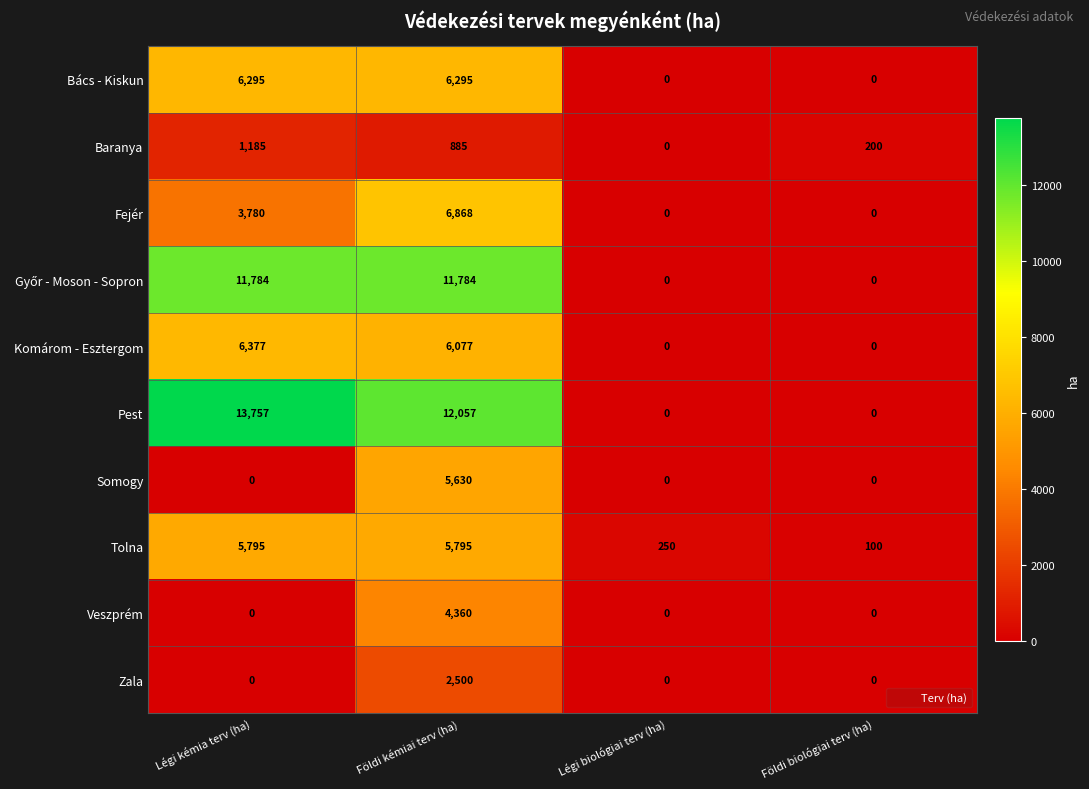

Which category has the highest value in the Pest series?

Légi kémia terv (ha)